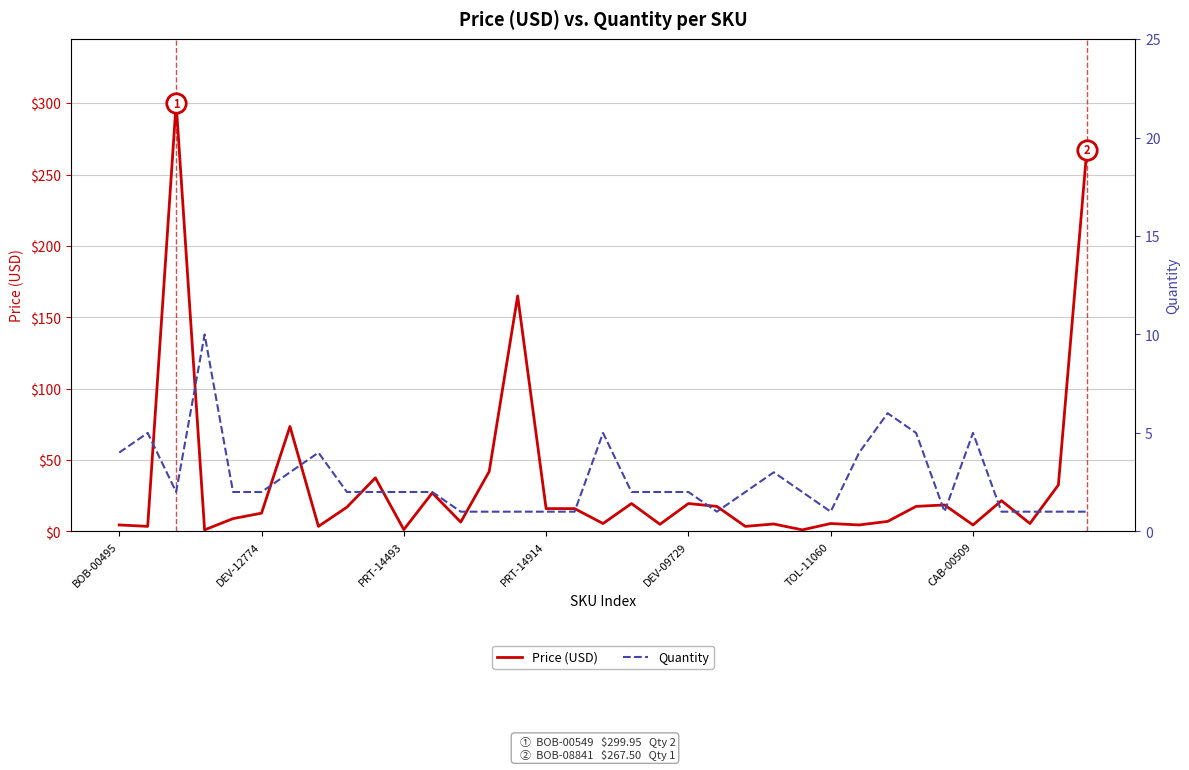

How many interior local valleys does the Price (USD) series have?

12